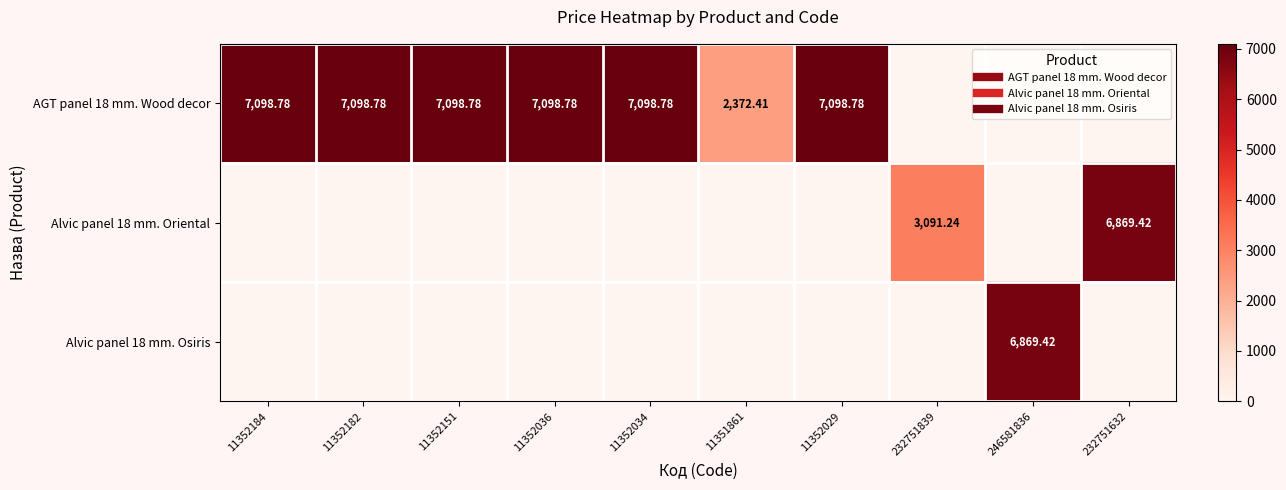

What is the total value across all series at 11352036?

7098.8